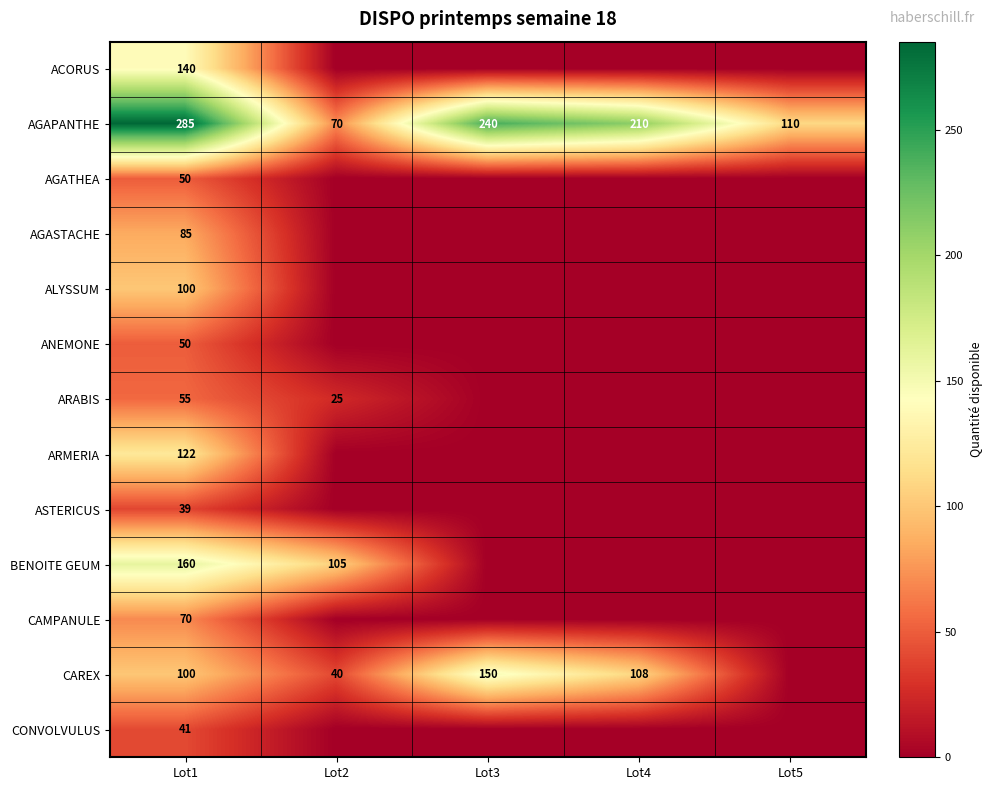

How many categories are shown in the chart?

5